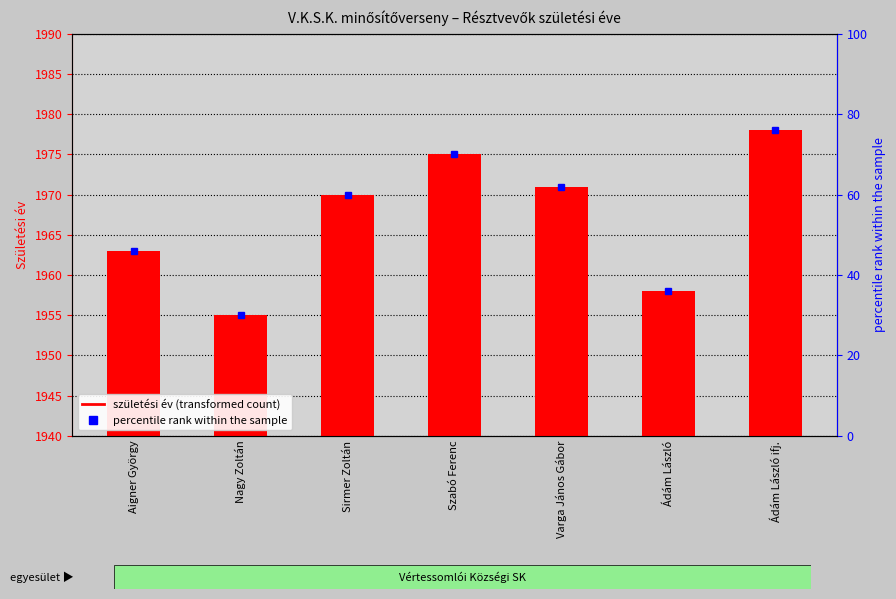

List the labels in order of value, smallest first.

Nagy Zoltán, Ádám László, Aigner György, Sirmer Zoltán, Varga János Gábor, Szabó Ferenc, Ádám László ifj.